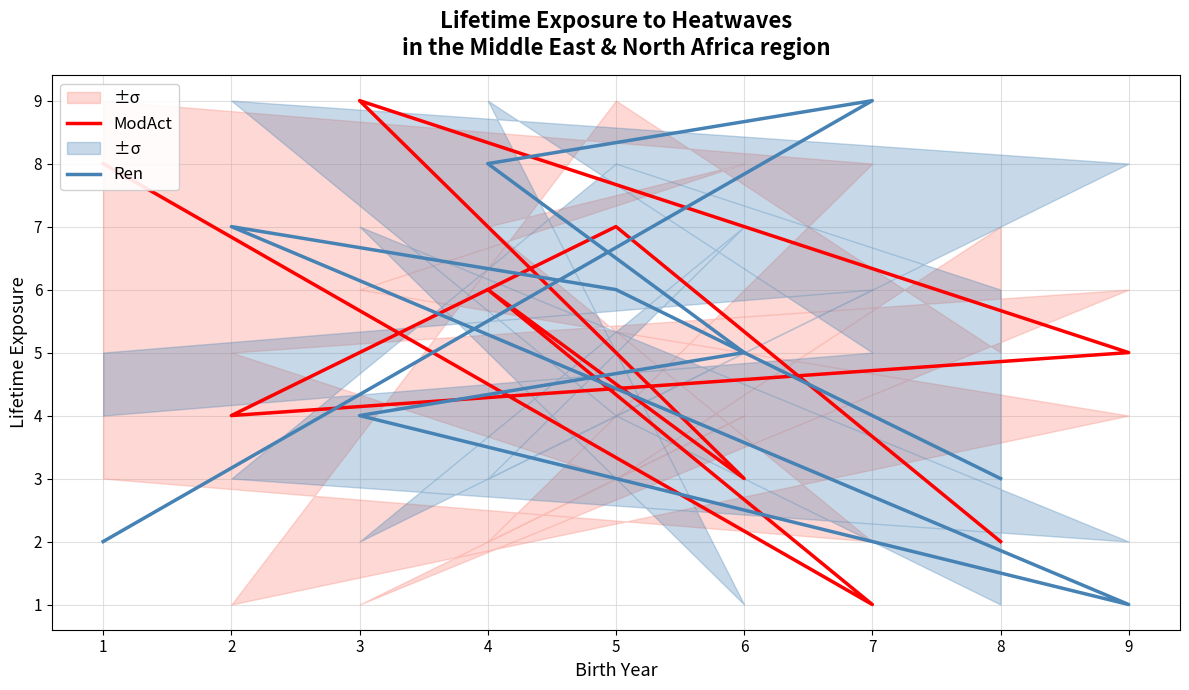

What is the average value of the Ren series?

5